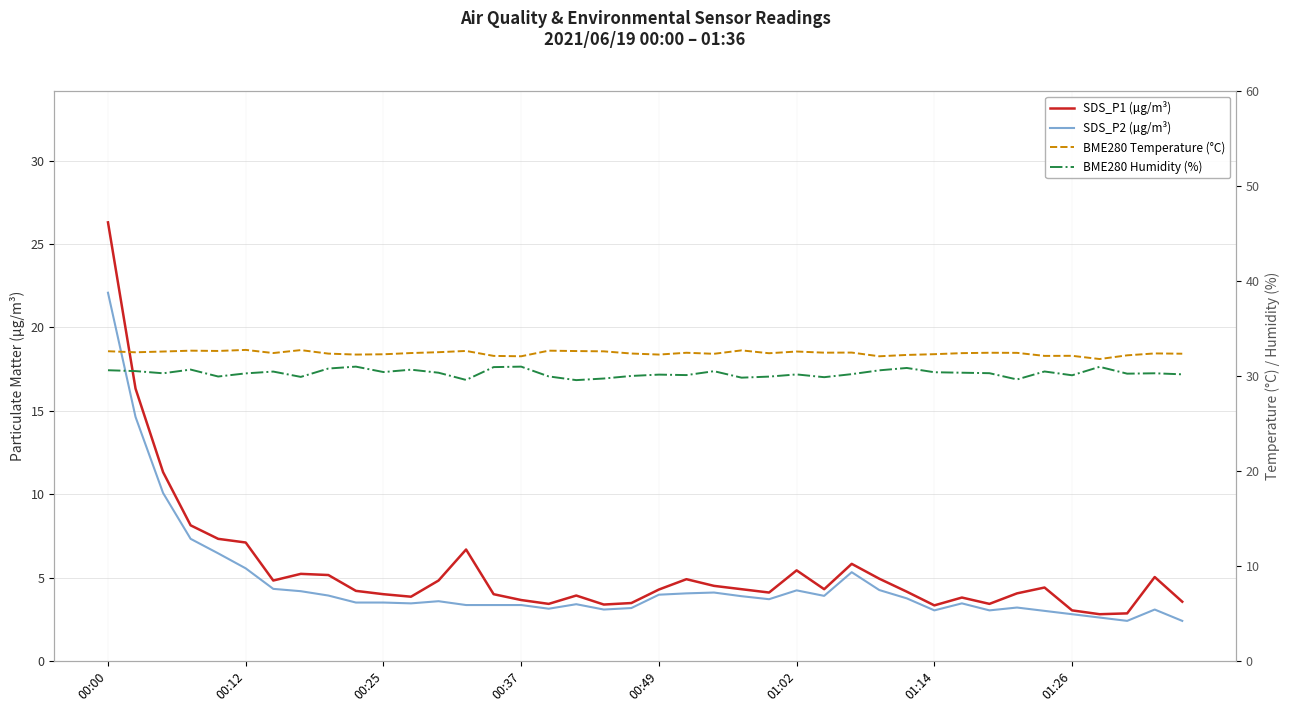

At which label does SDS_P2 (µg/m³) reach its peak?

00:00